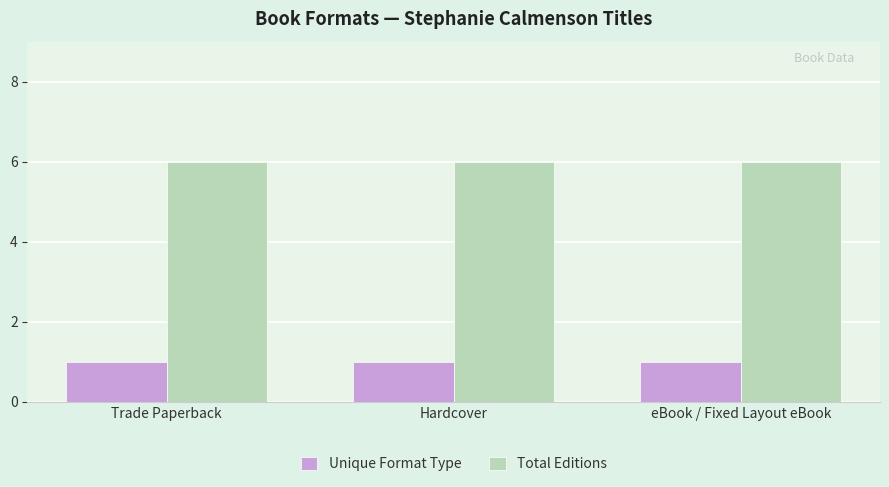

What is the difference between the highest and lowest values at Hardcover?

5